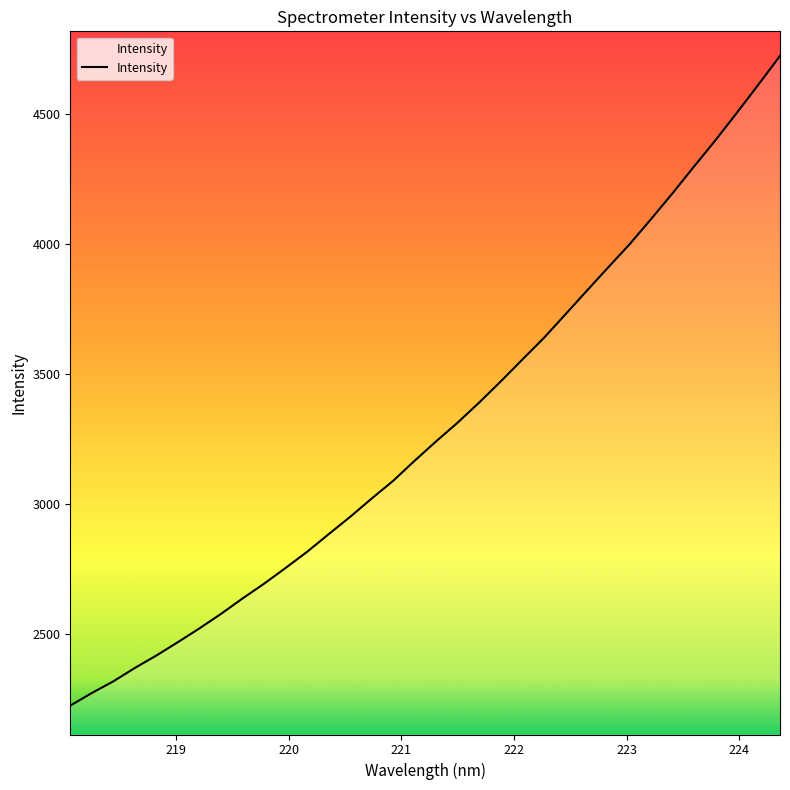

What is the difference between the maximum and minimum values?

2501.3